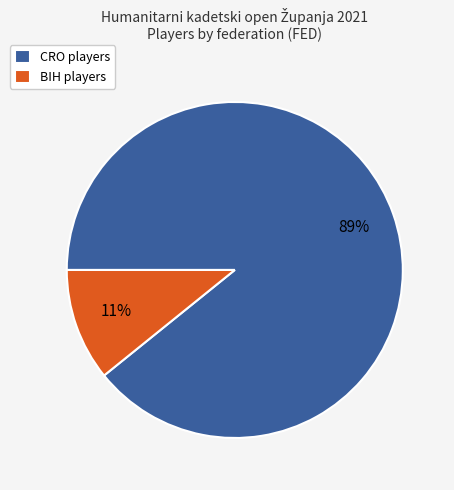

To the nearest percent, what portion does CRO represent?

89%